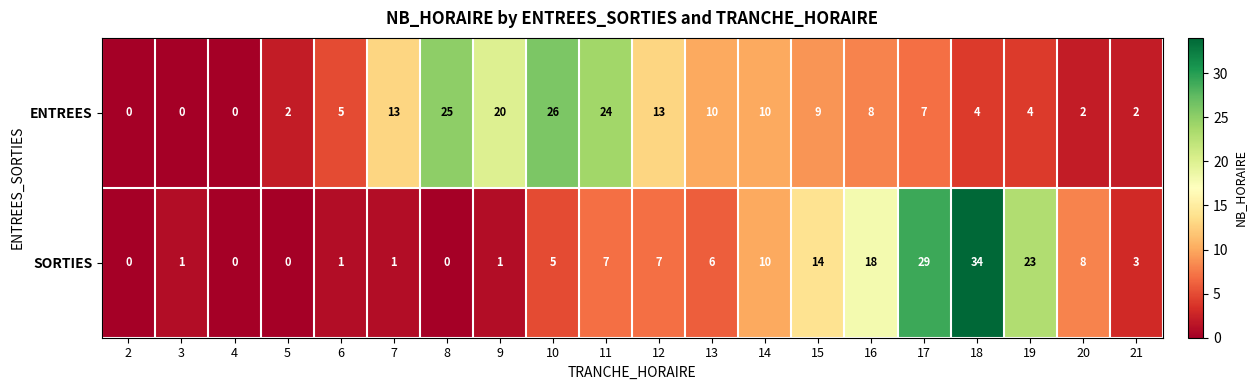

Which series has the largest range (max minus min)?

SORTIES